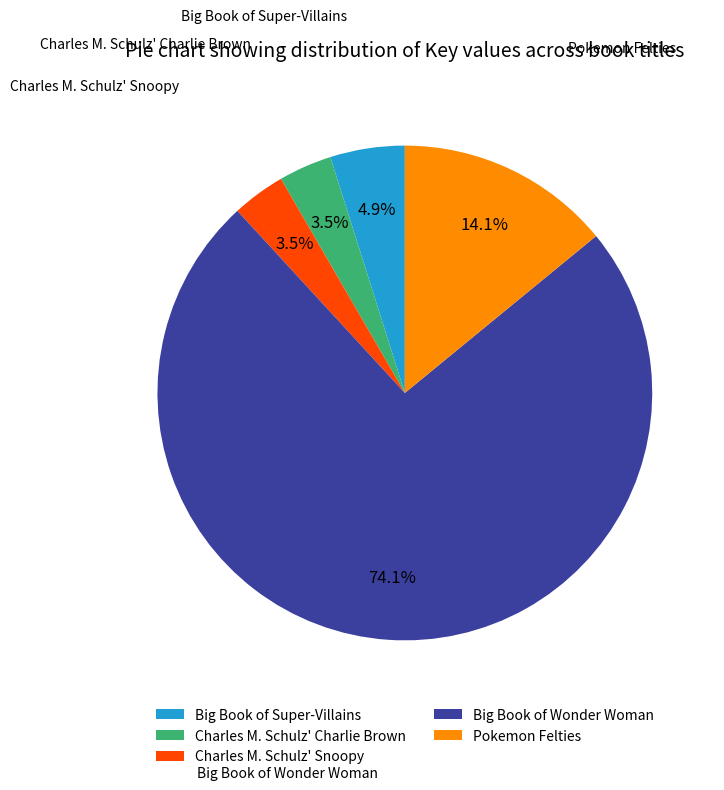

Approximately how many times larger is the value at Big Book of Super-Villains compared to Pokemon Felties?

0.3